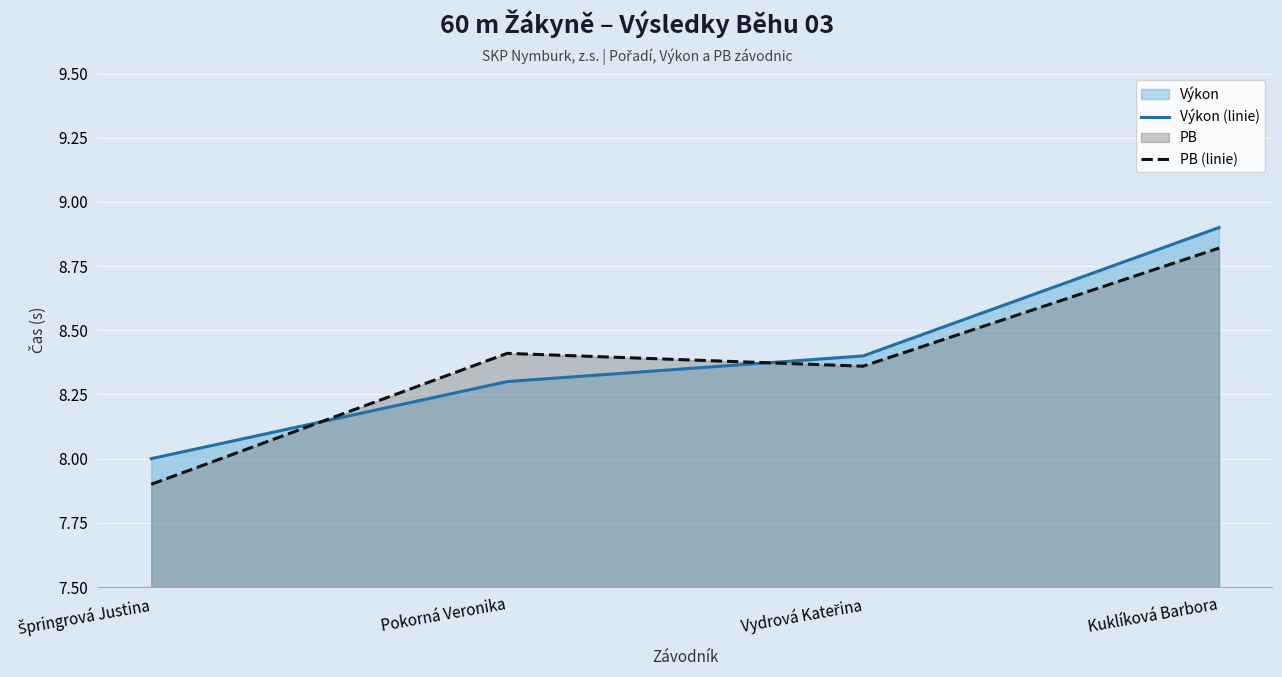

What position from the right is Kuklíková Barbora?

1